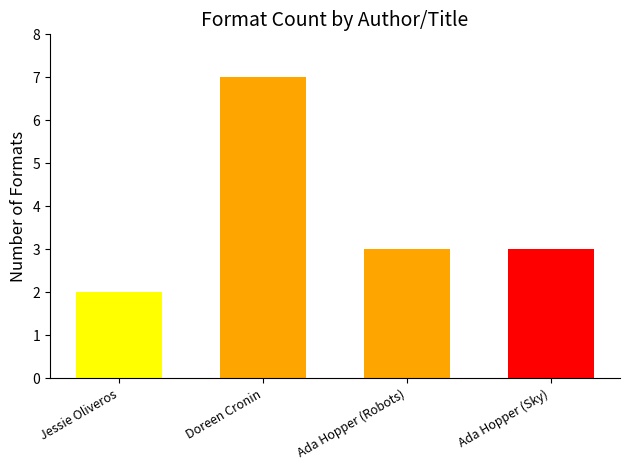

How many values are between 3 and 7?

3